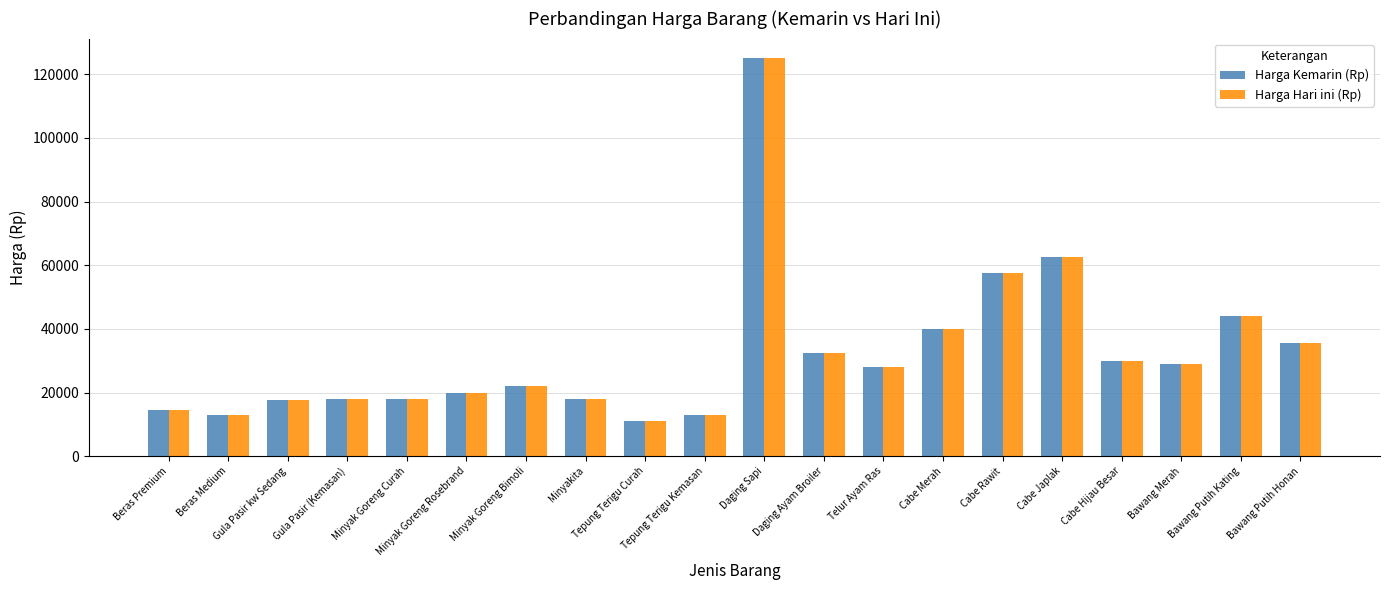

The value of Harga Hari ini (Rp) at Bawang Merah is 29000. True or false?

True